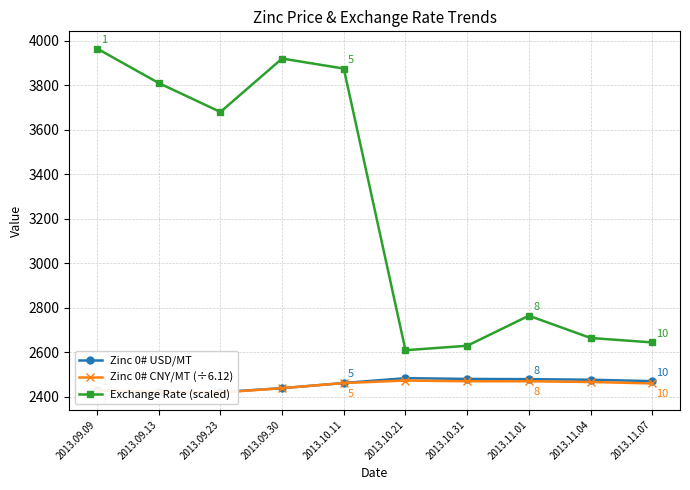

At which category does the chart reach its minimum across all series?

2013.09.23